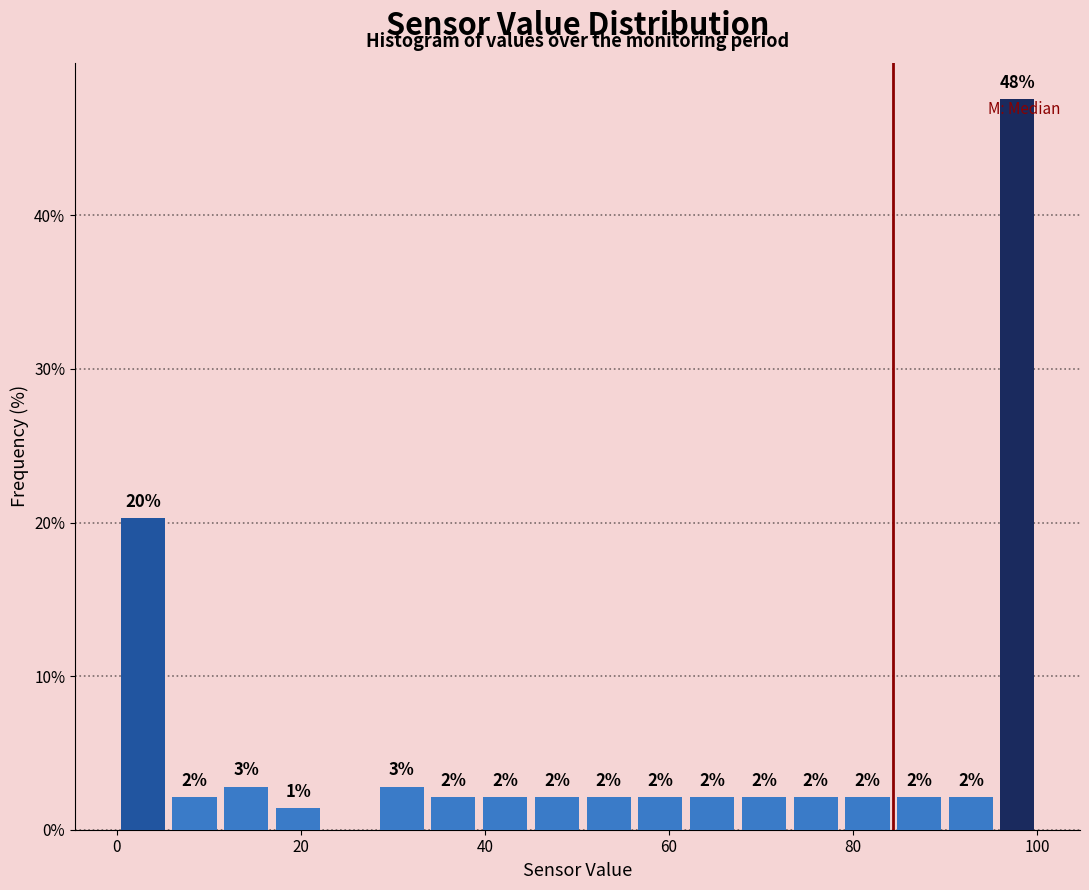

Around what value on the x-axis is the tallest bar? Give the approximate position of its centre, as read against the axis.

98